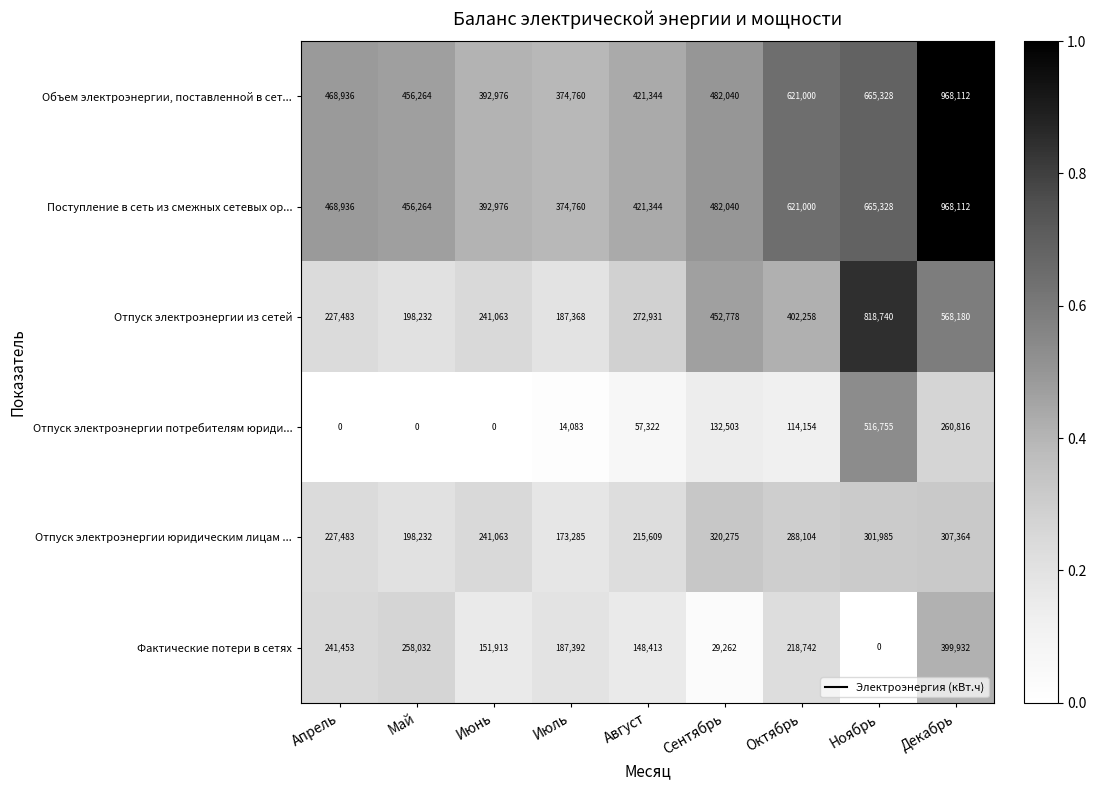

Which category has the highest value in the Фактические потери в сетях series?

Декабрь